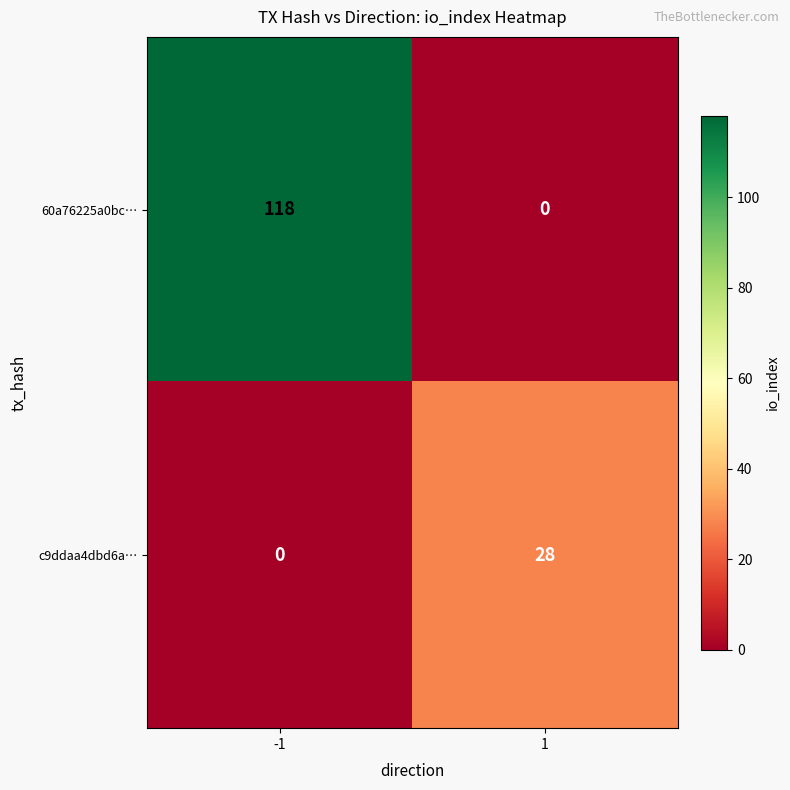

What value does the 60a76225a0bc… series have at -1, to the nearest 10?

120